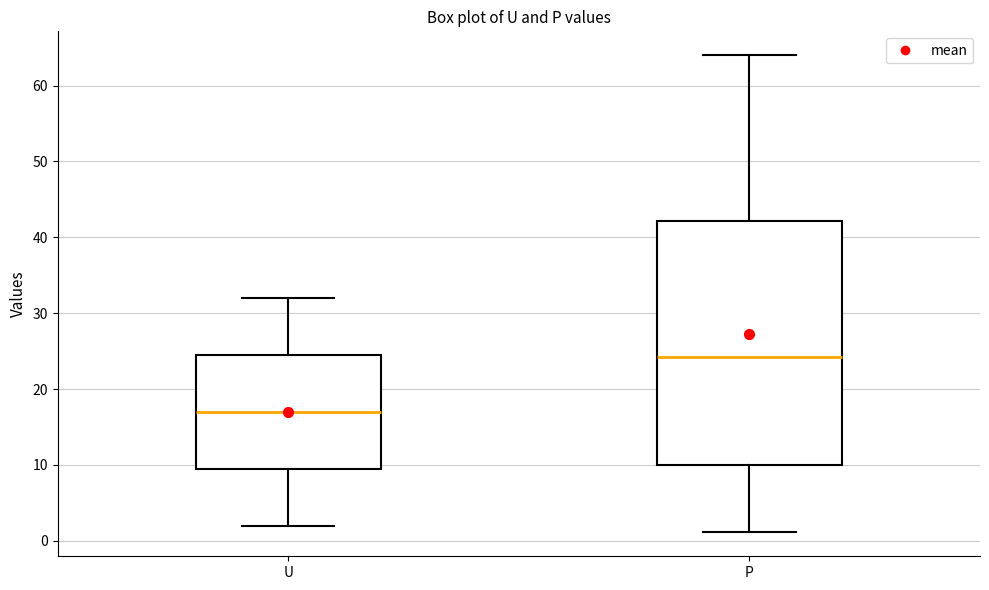

Which box is the tallest, from its lower edge to its upper edge?

P